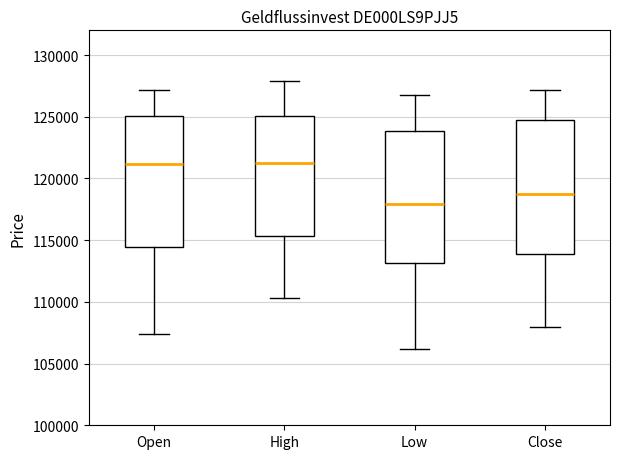

Reading left to right, read every box against the y-axis: the position of its median line, the range the box covers, and the ends of its whiskers. The values are not printed on the chart, so give them approximately, as read against the axis.

Open: median 121000, box 114500 to 125000, whiskers 107500 to 127000
High: median 121500, box 115500 to 125000, whiskers 110500 to 128000
Low: median 118000, box 113000 to 124000, whiskers 106000 to 127000
Close: median 118500, box 114000 to 124500, whiskers 108000 to 127000